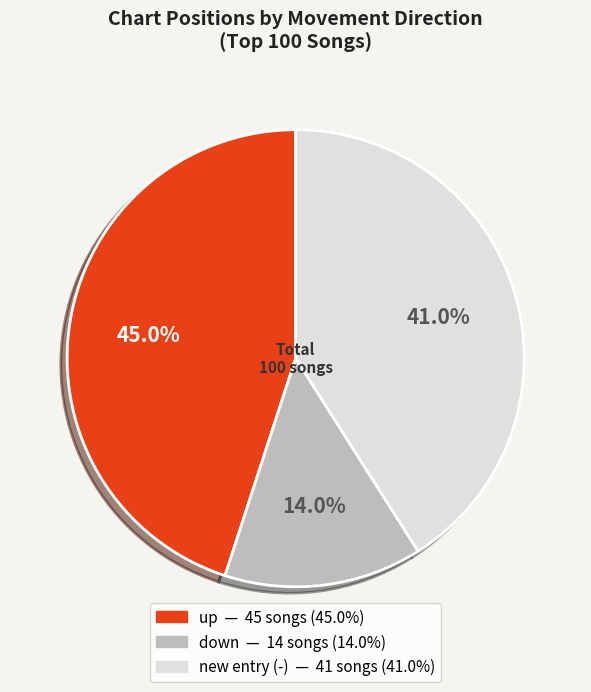

Count the number of slices in the pie.

3